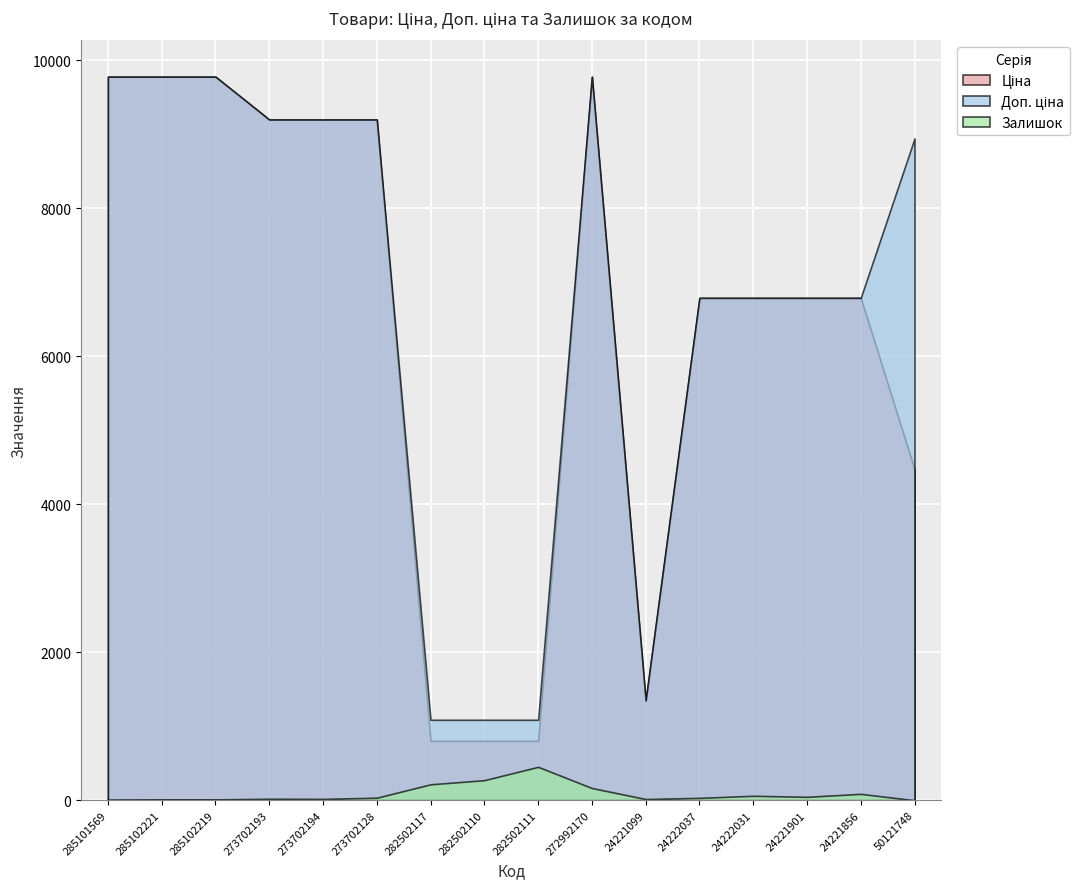

Where is the first local minimum for Доп. ціна?

24221099